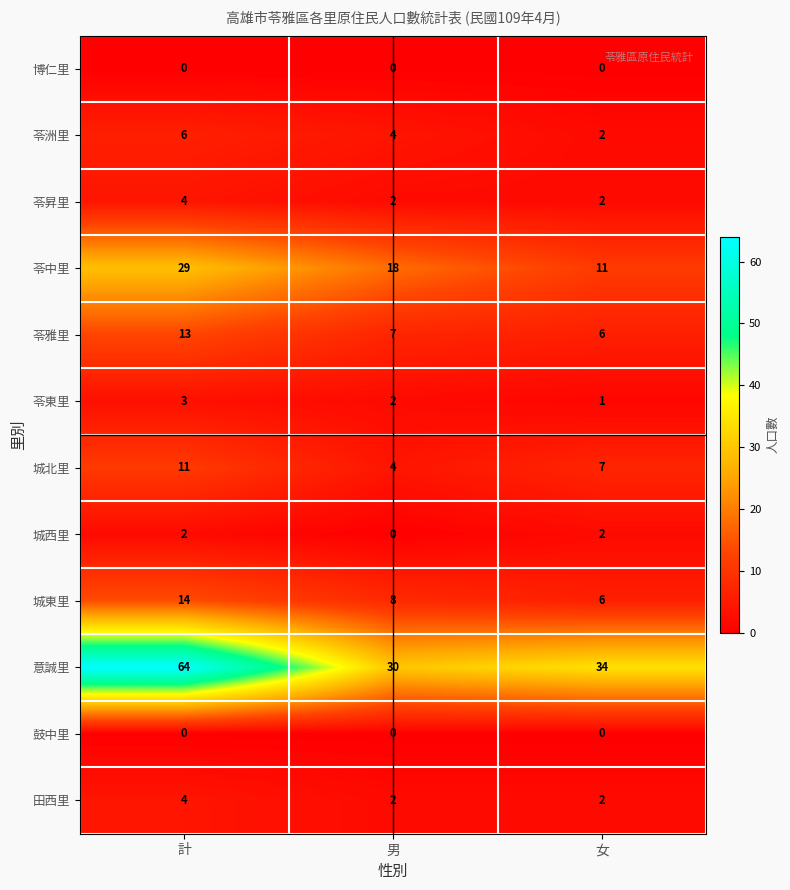

What is the maximum value shown in the chart?

64